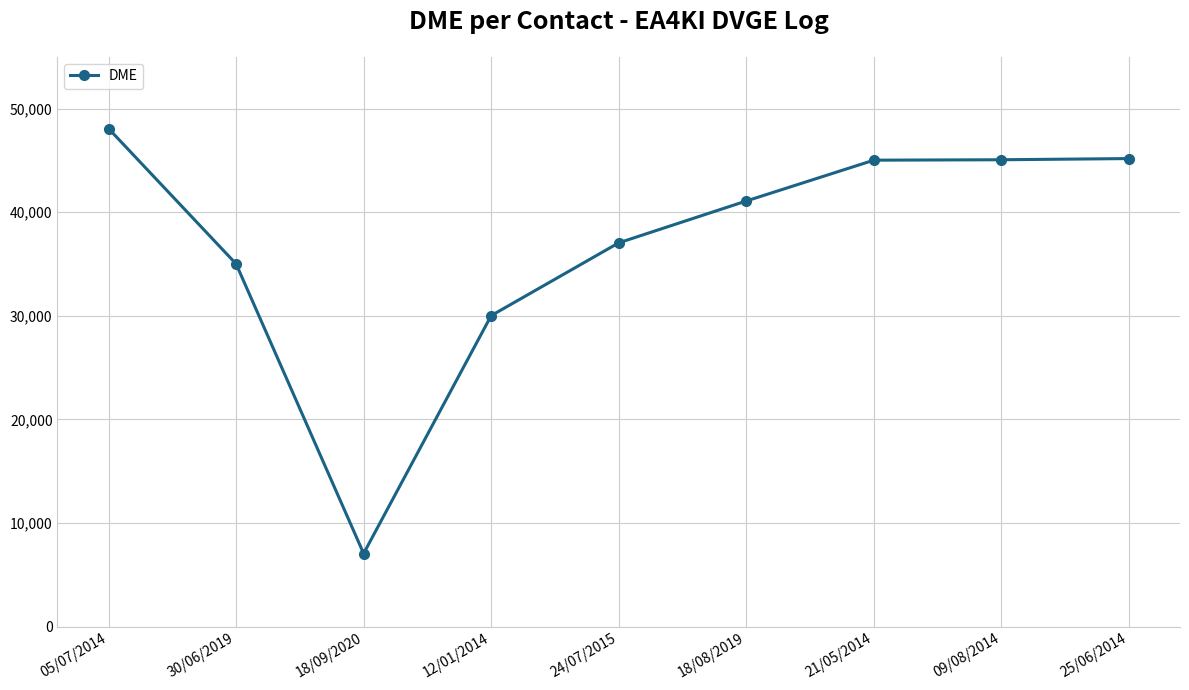

What is the maximum value shown in the chart?

48075